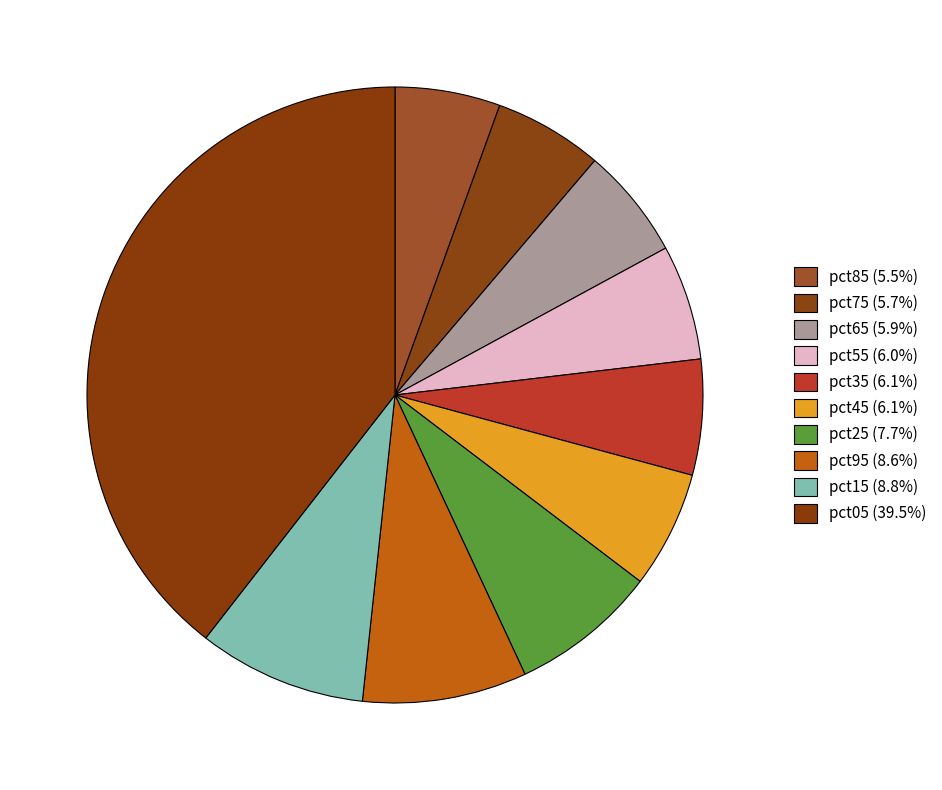

How many slices are in this pie chart?

10